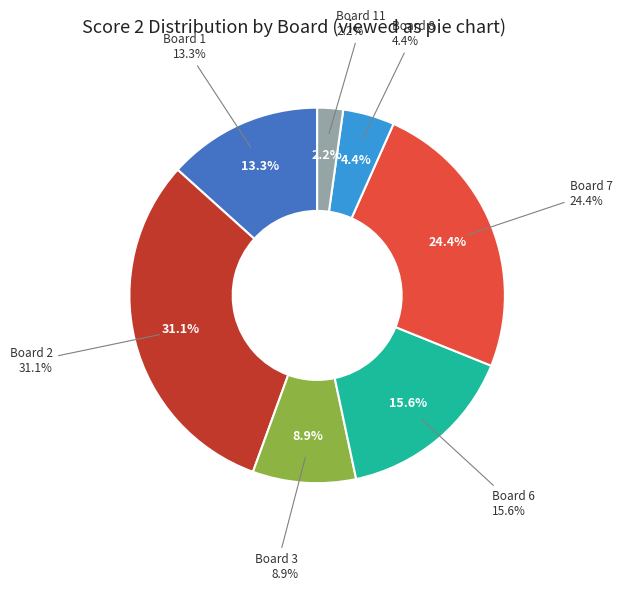

Is there any slice that represents more than half of the pie?

No